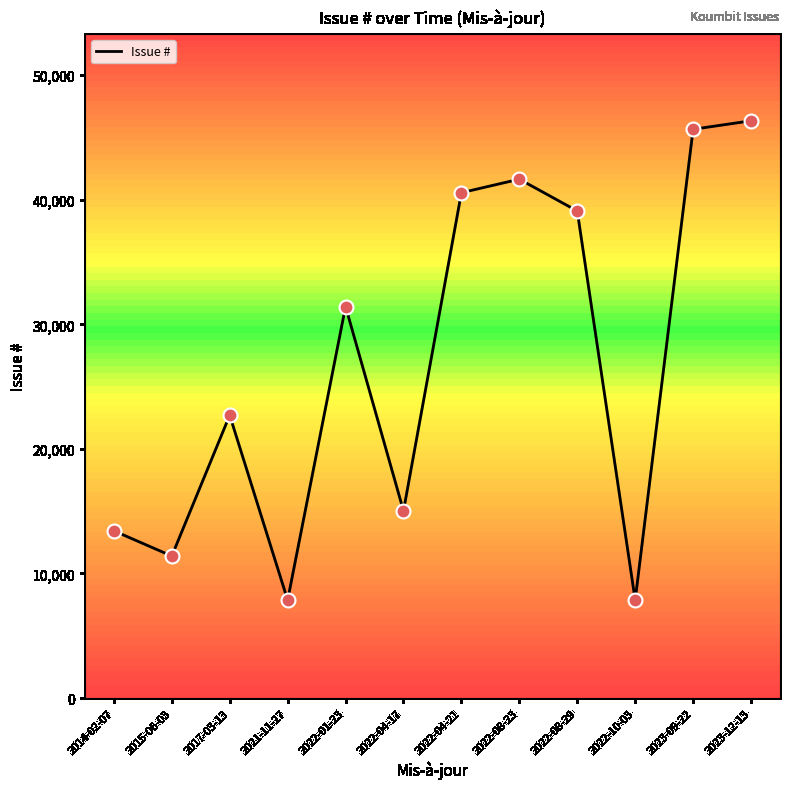

Approximately how many times larger is the value at 2014-02-07 compared to 2022-10-03?

1.7